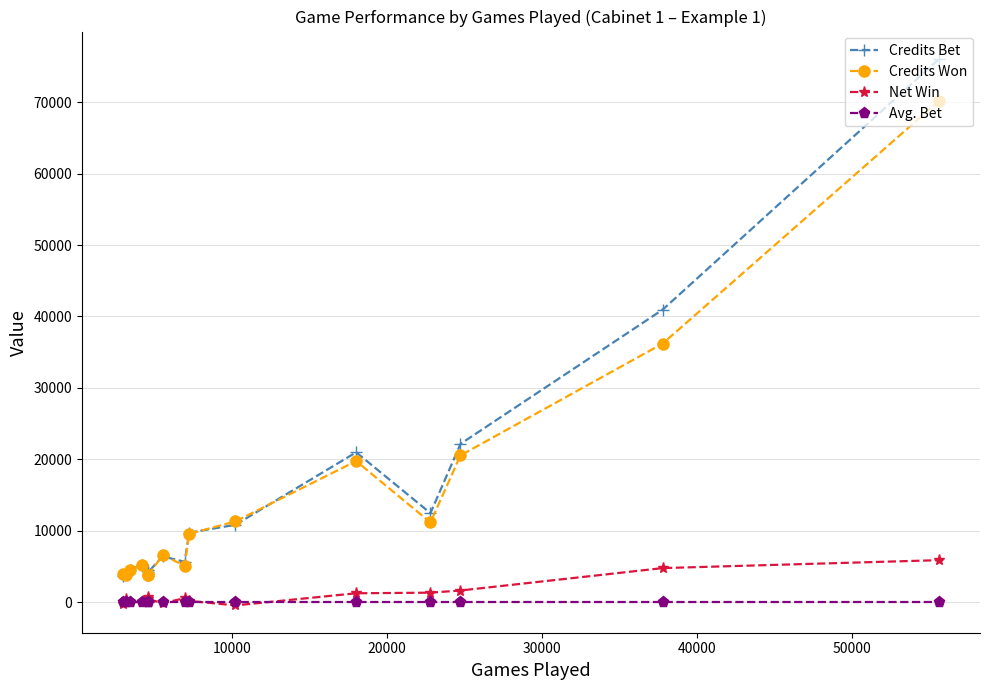

What is the minimum value shown in the chart?

-473.9